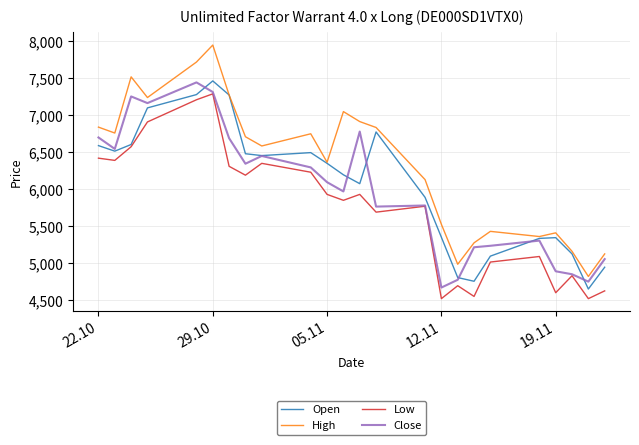

Which series has the largest range (max minus min)?

High